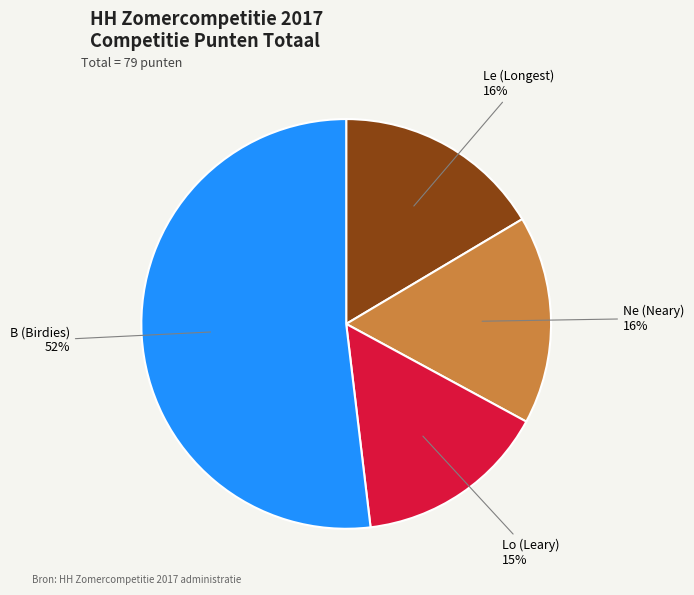

Does Le (Longest) represent more than half of the total?

No